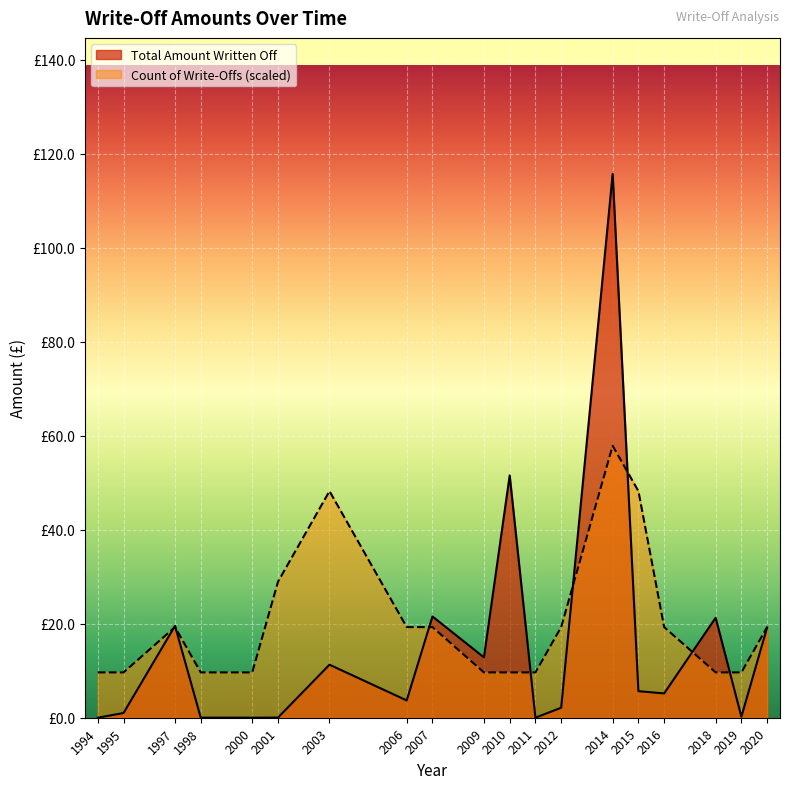

After their last crossing, which series has the higher values: Total Amount Written Off or Count of Write-Offs?

Count of Write-Offs